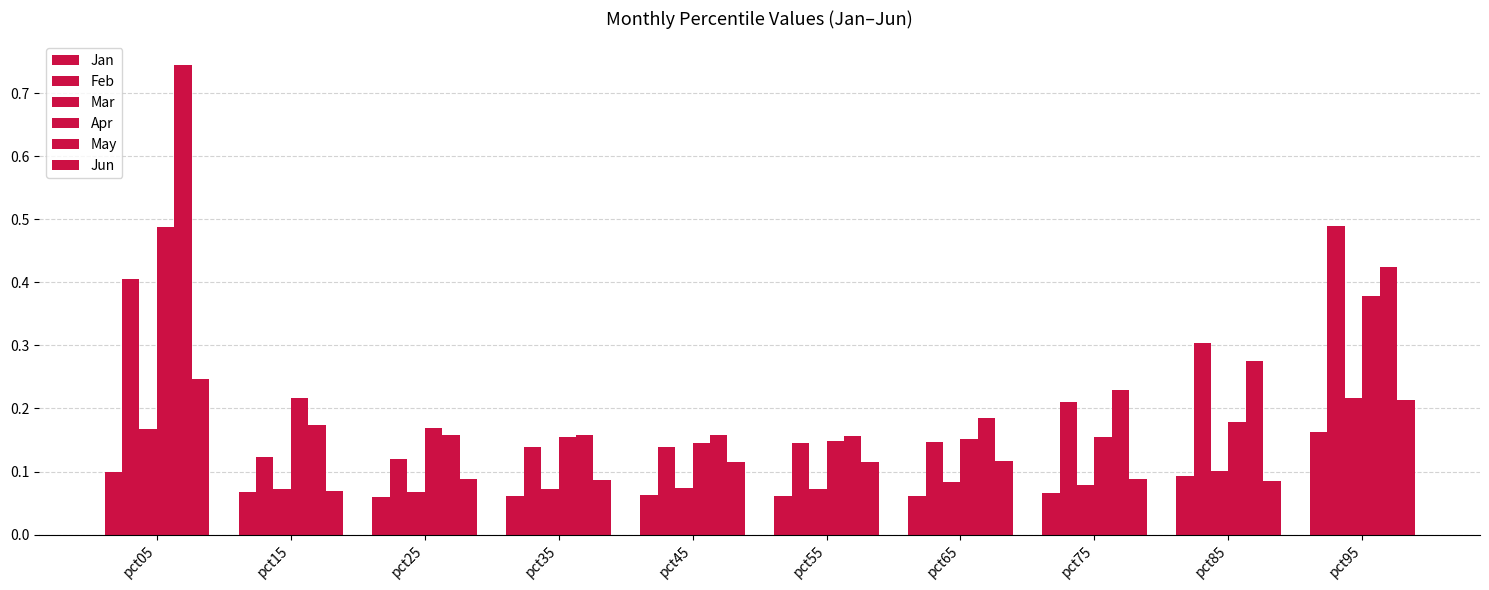

Are the bars horizontal?

No